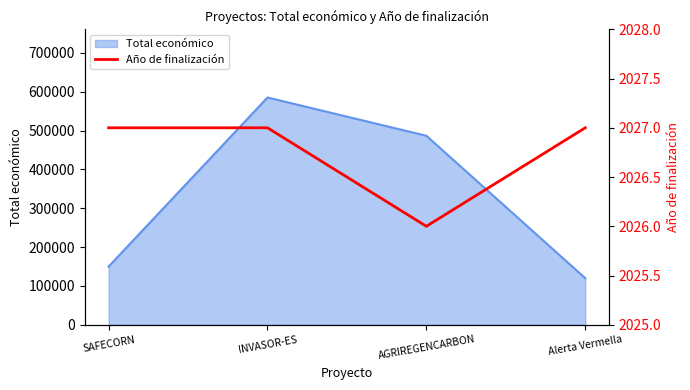

Between INVASOR-ES and Alerta Vermella, which is larger?

INVASOR-ES